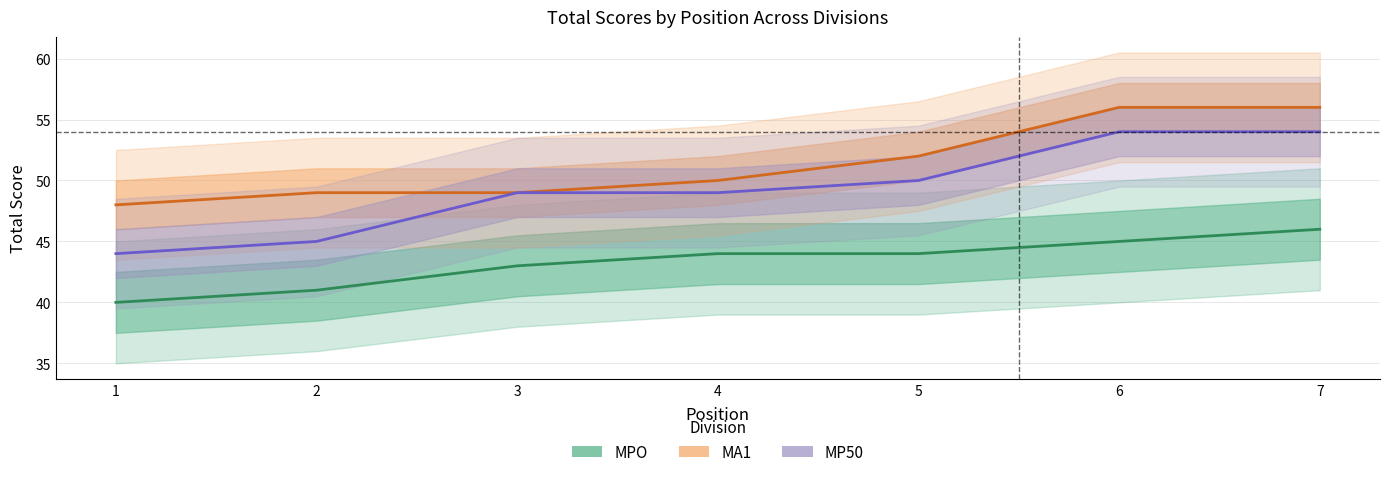

Is the value of MPO Total Score at 3 greater than the value of MP50 Total Score at 7?

No